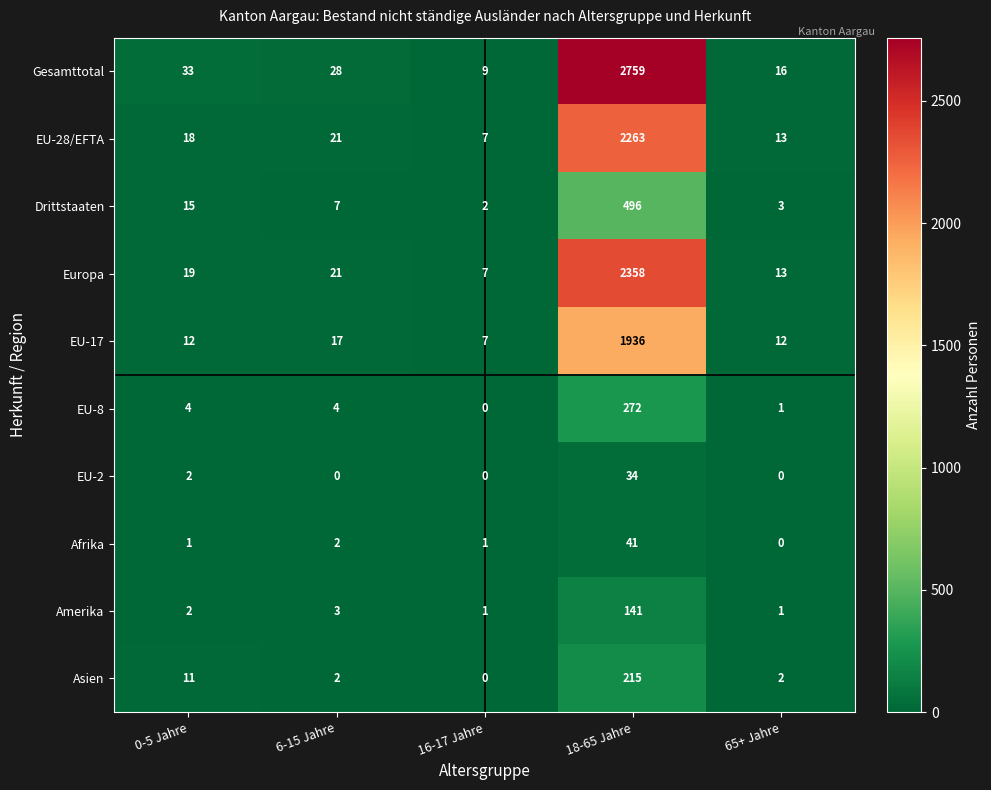

What is the spread (max minus min) of values at 6-15 Jahre?

28